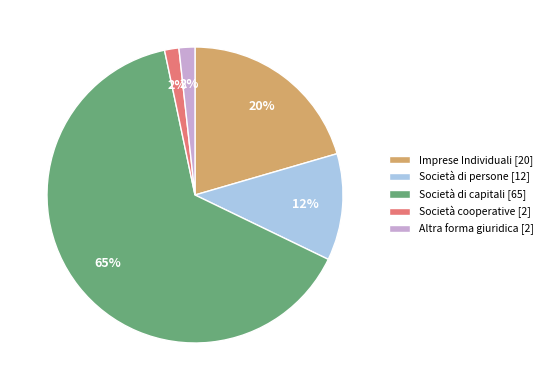

Do Altra forma giuridica [2] and Società di capitali [65] together represent more than half of the pie?

Yes